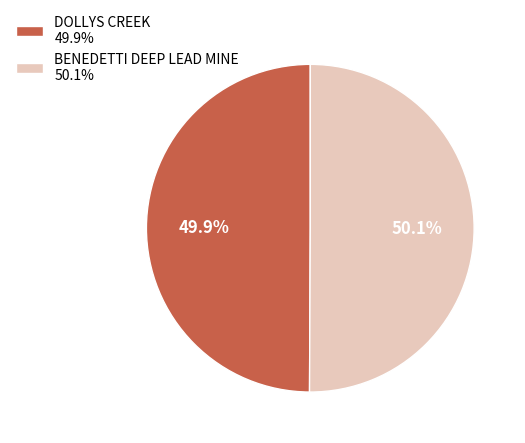

Approximately how many times larger is the value at DOLLYS CREEK 49.9% compared to BENEDETTI DEEP LEAD MINE 50.1%?

1.0